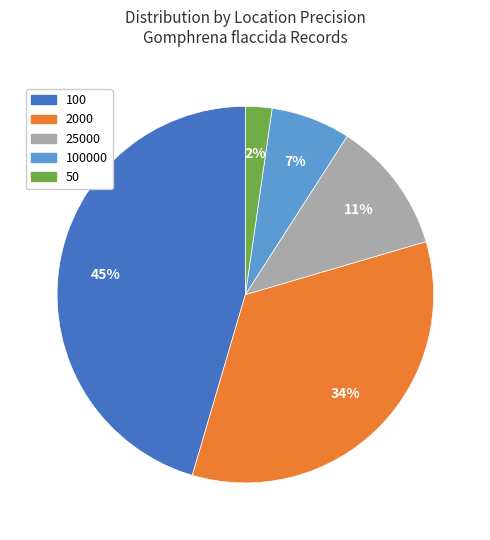

What percentage is the 25000 slice, to the nearest percent?

11%